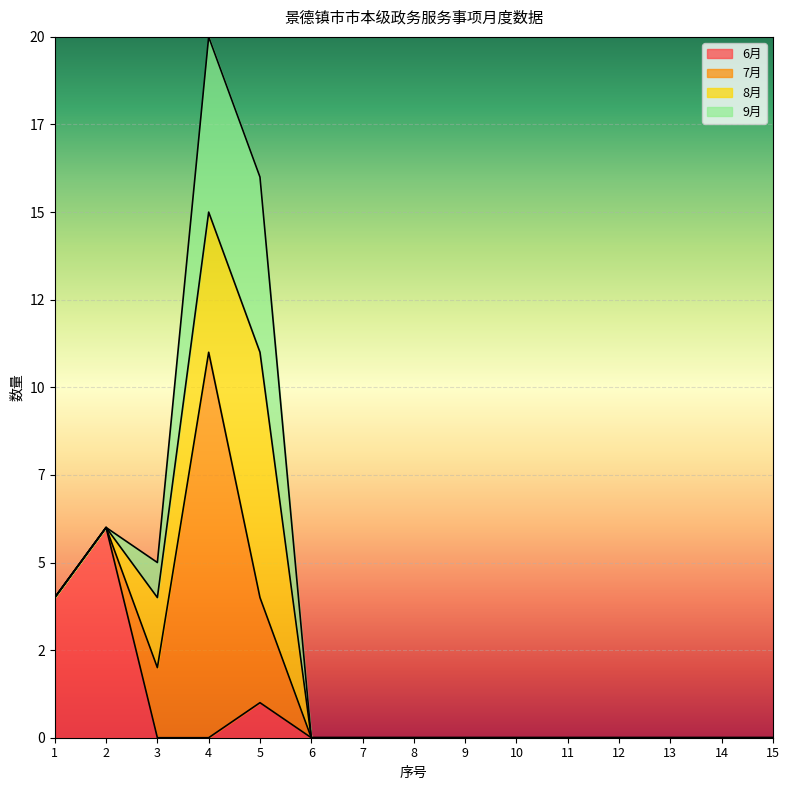

Which has a higher value, 10 or 3?

10